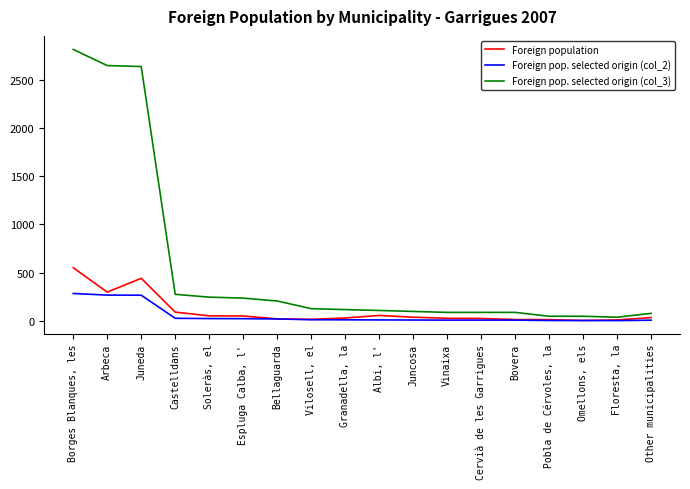

What is the total value across all series at Floresta, la?

54